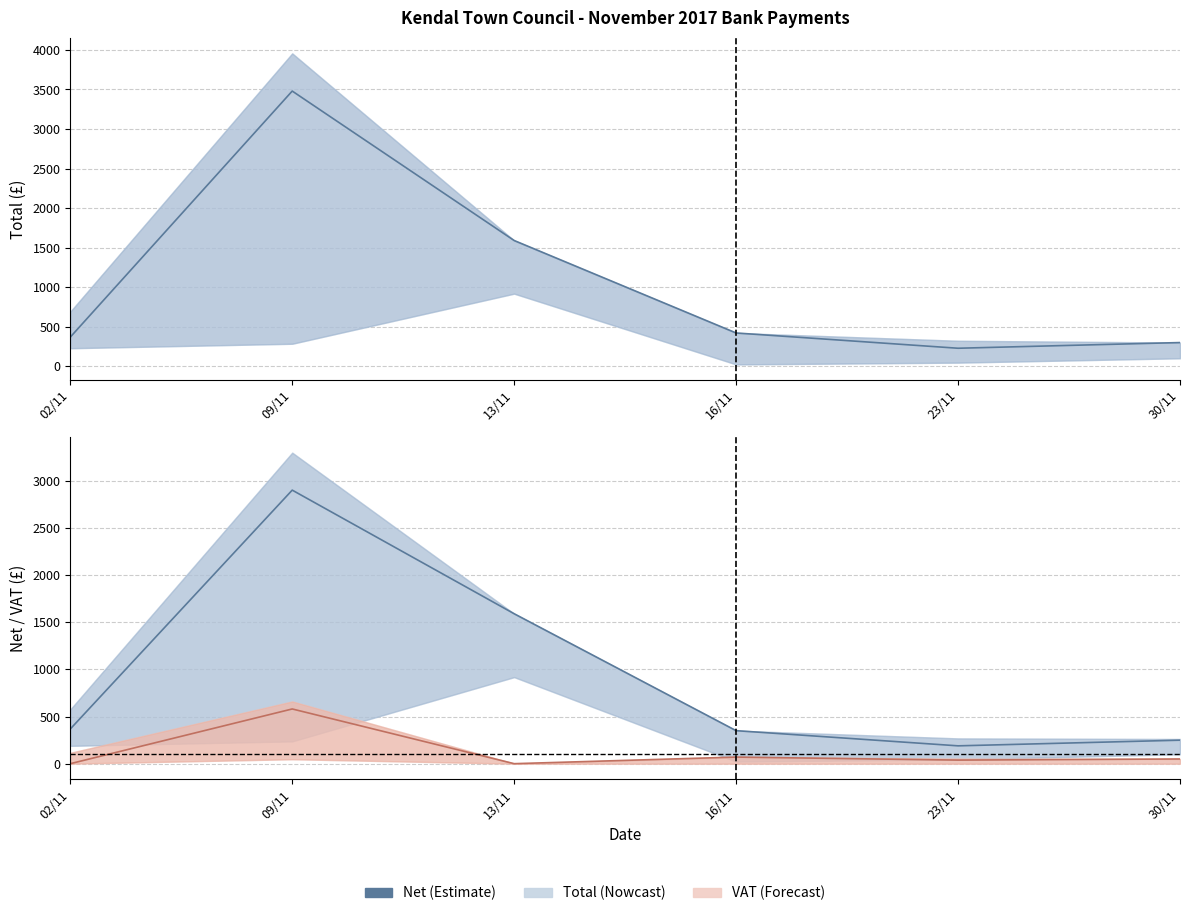

Does the chart display data point markers on the line(s)?

No